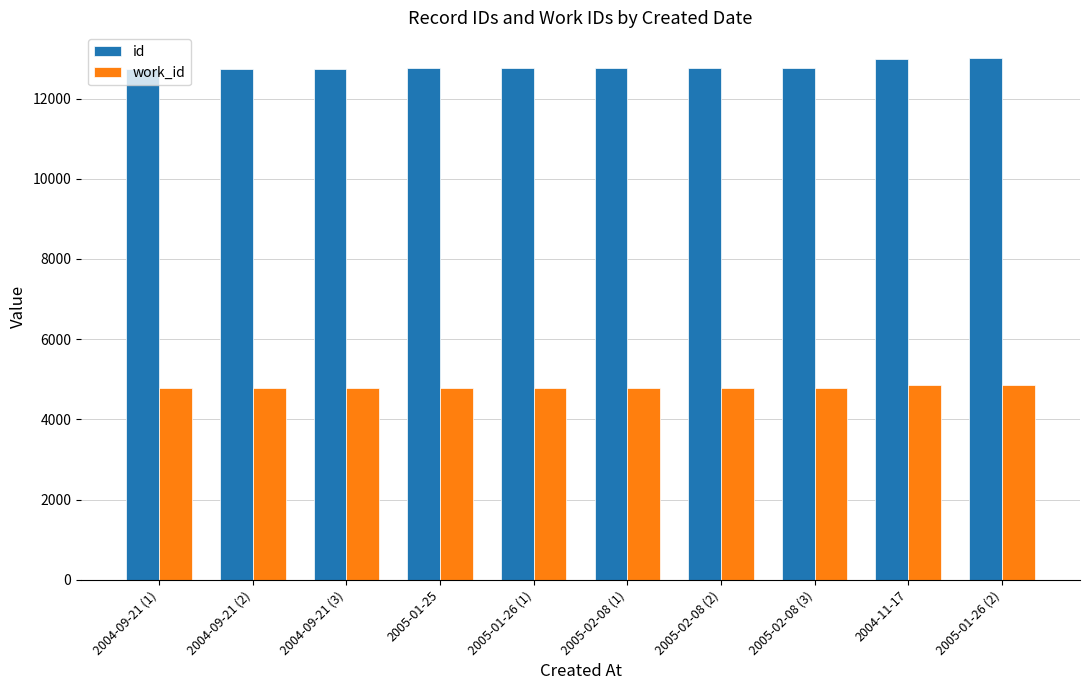

What is the smallest value displayed?

4785